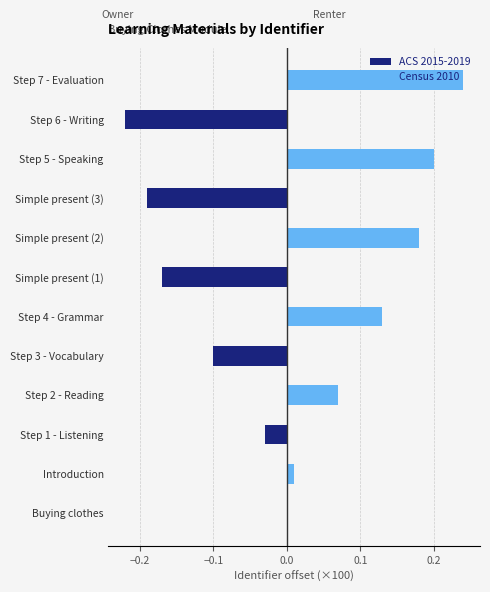

Which series has the largest total across all categories?

Census 2010